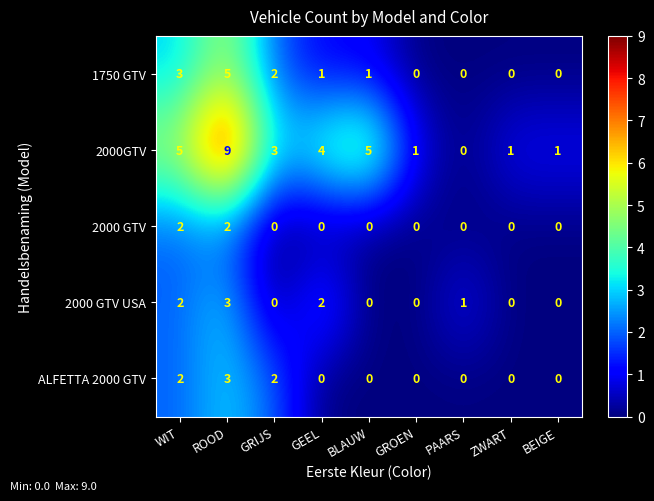

What is the difference between the highest and lowest values at BLAUW?

5